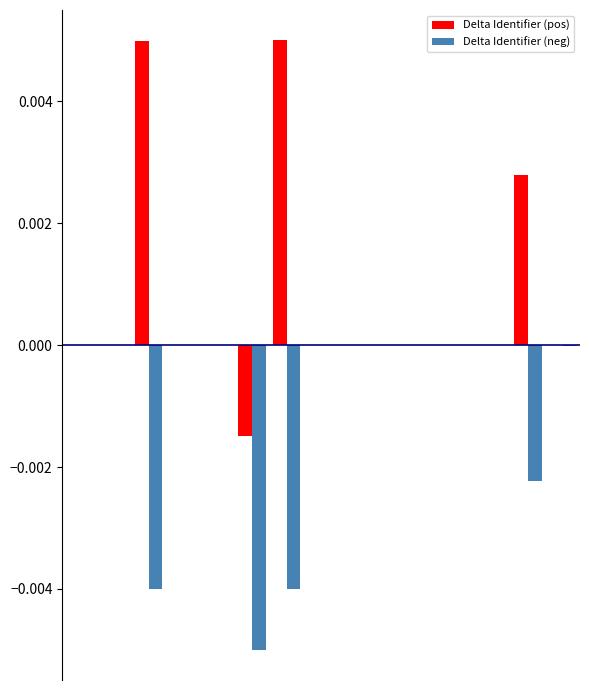

Which series has the largest total across all categories?

Delta Identifier (pos)